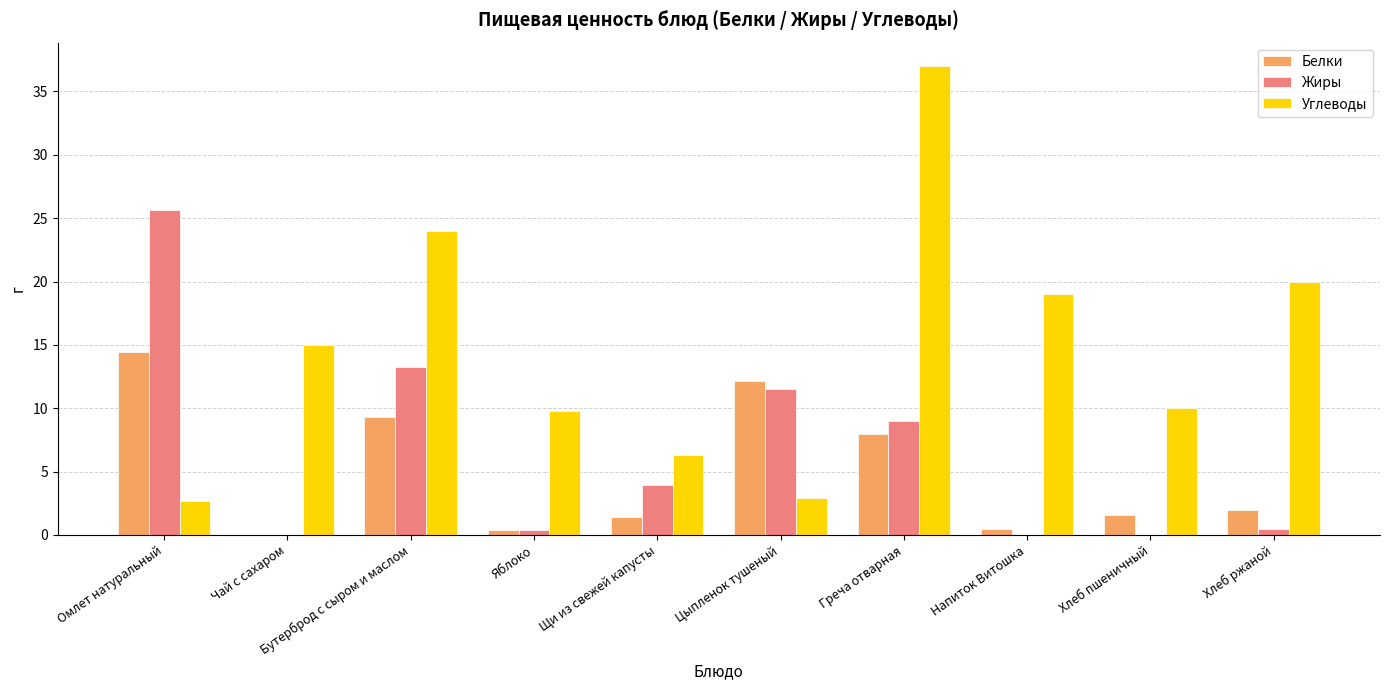

True or false: Белки has a value of -5.0 at Чай с сахаром.

False